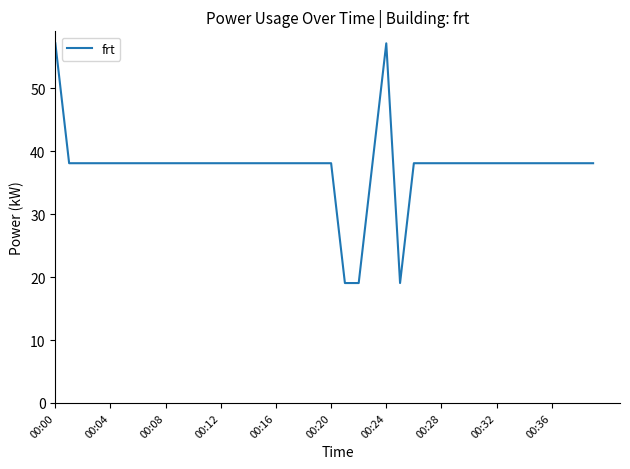

What is the minimum value shown in the chart?

19.1